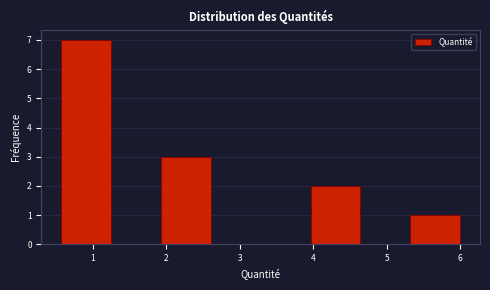

How tall is the bar that spans 1.9 to 2.6 on the x-axis? Neither the bar edges nor the heights are printed on the chart, so give them approximately, as read against the axes.

3